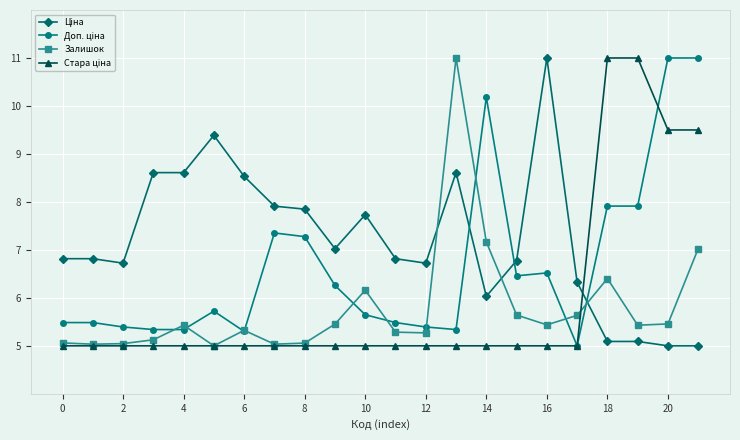

What is the maximum value shown in the chart?

11.0